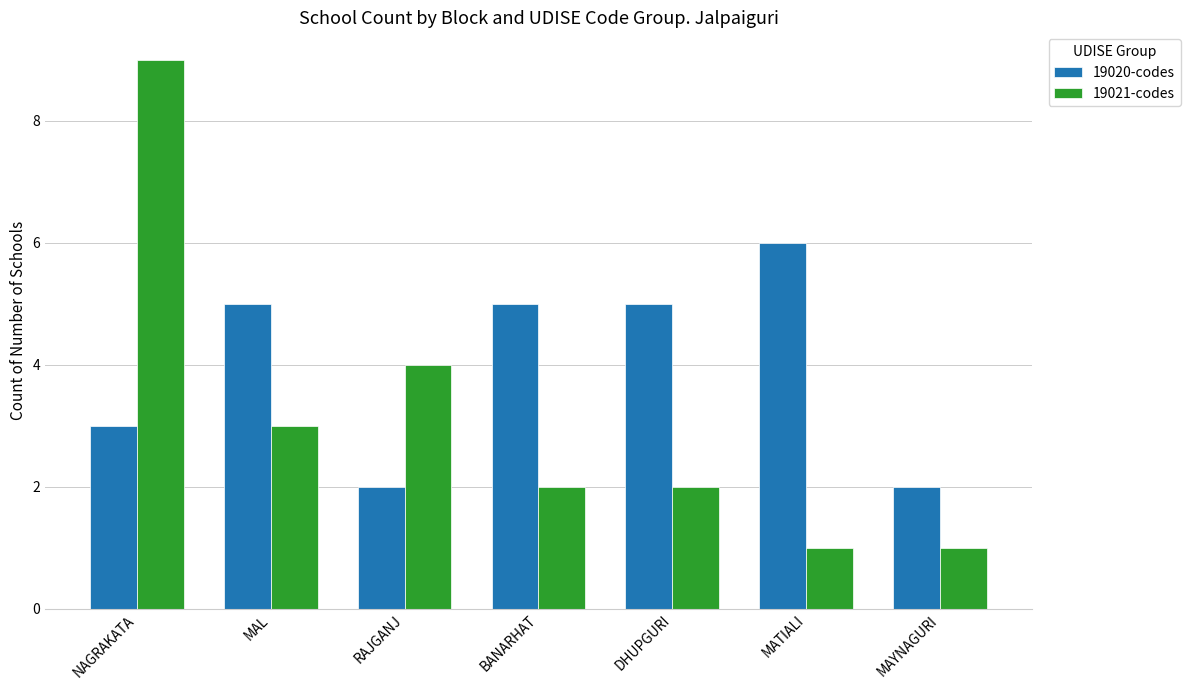

How many data points in 19020-codes are less than 5?

3